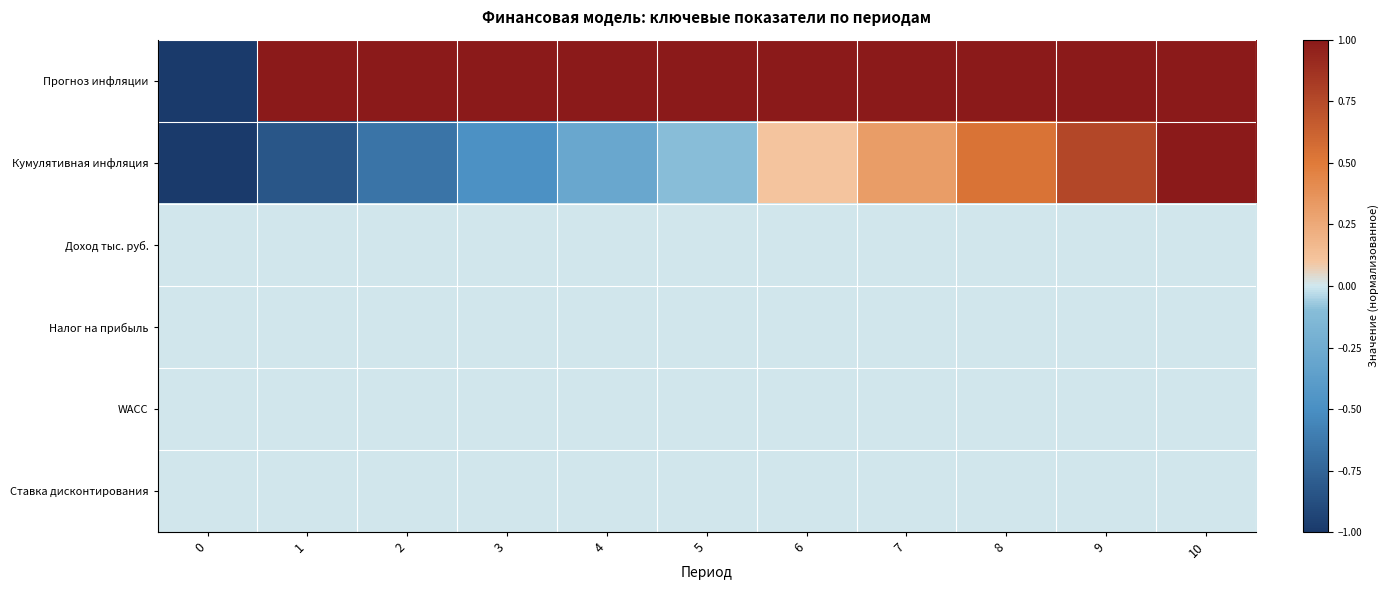

At which category is the sum across all series the highest?

10